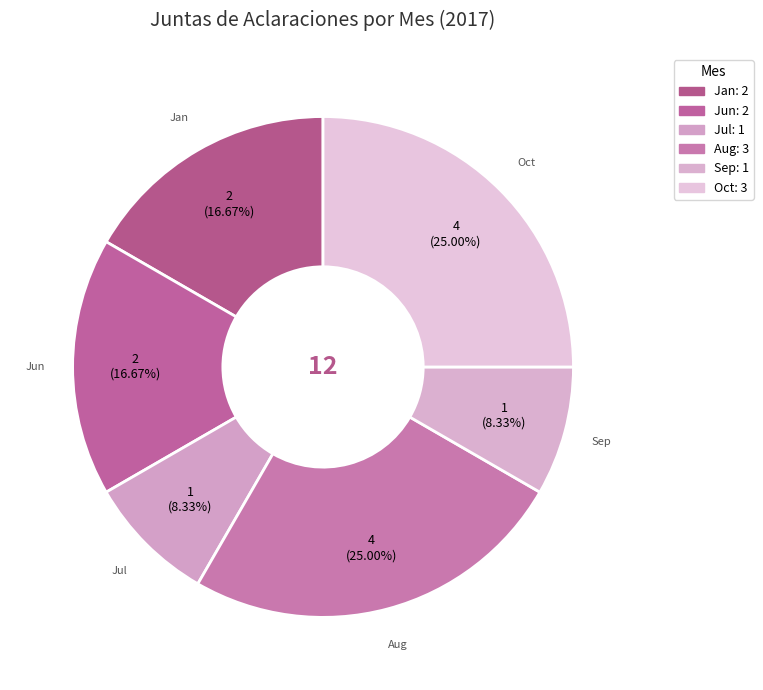

Combined, do Sep and Jan account for over 50%?

No